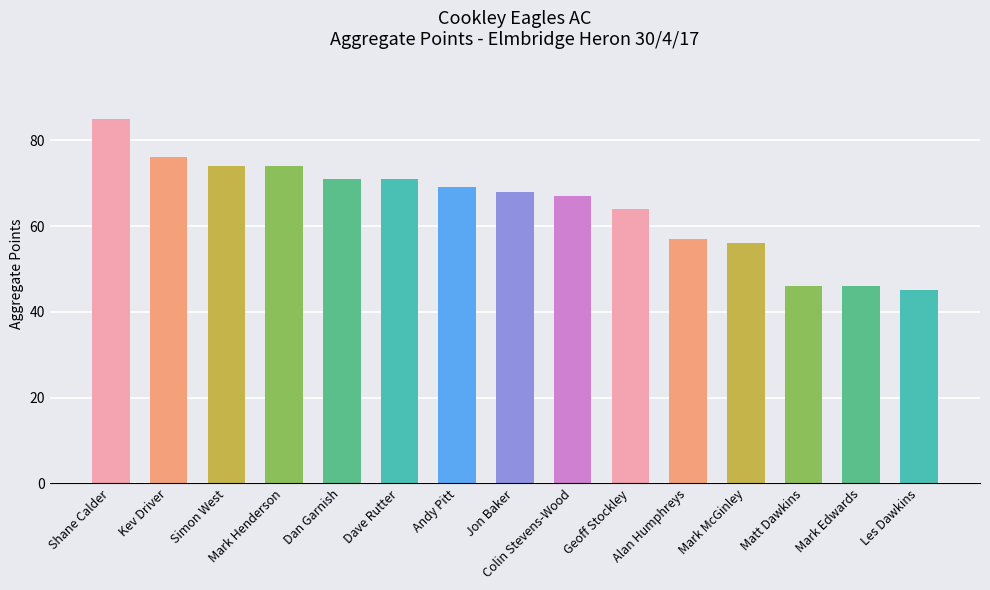

Reading left to right, transcribe all the data shown in this chart.

Shane Calder=85	Kev Driver=76	Simon West=74	Mark Henderson=74	Dan Garnish=71	Dave Rutter=71	Andy Pitt=69	Jon Baker=68	Colin Stevens-Wood=67	Geoff Stockley=64	Alan Humphreys=57	Mark McGinley=56	Matt Dawkins=46	Mark Edwards=46	Les Dawkins=45